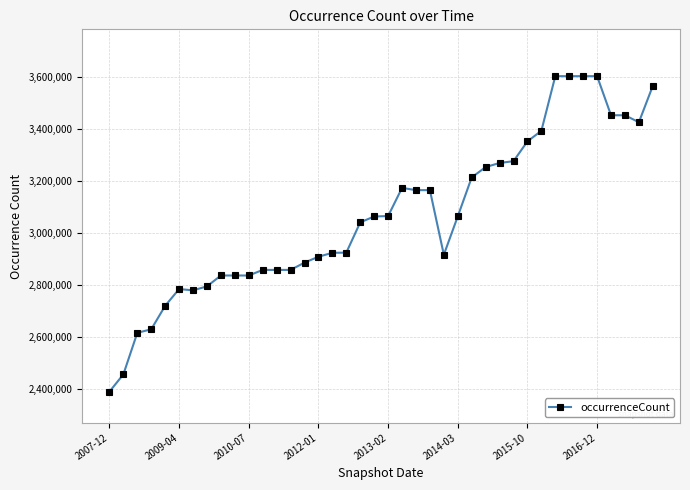

What is the minimum value shown in the chart?

2390495